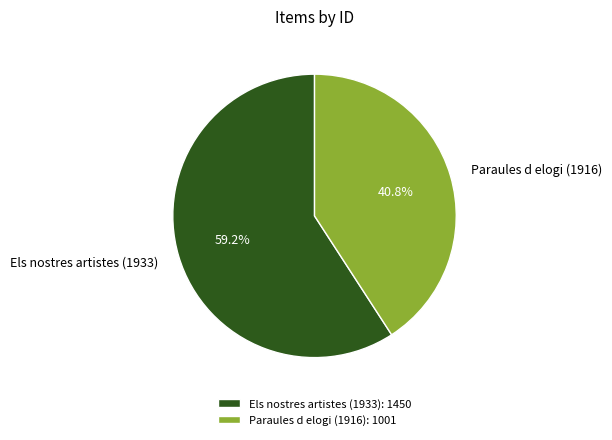

Is Els nostres artistes (1933) the majority of the pie?

Yes